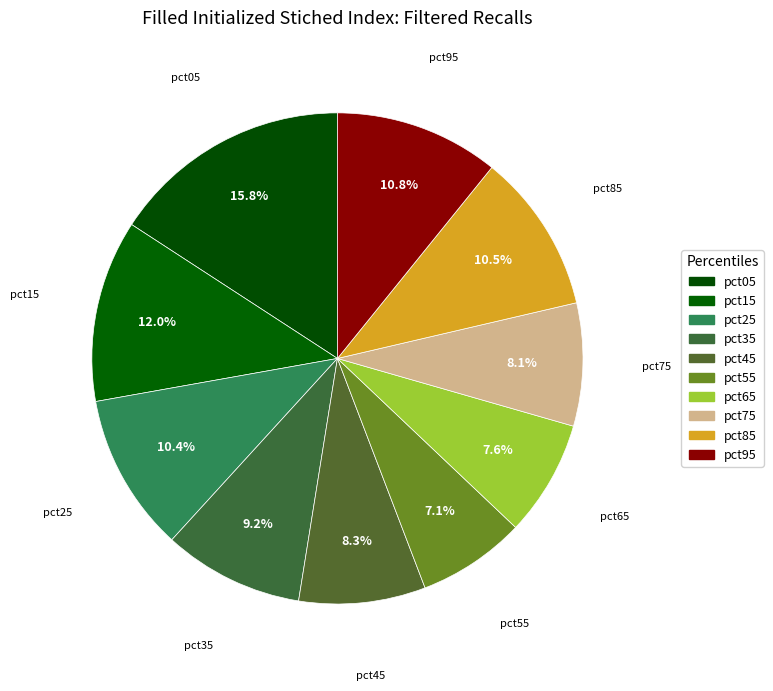

Rank the categories by value from highest to lowest.

pct05, pct15, pct95, pct85, pct25, pct35, pct45, pct75, pct65, pct55